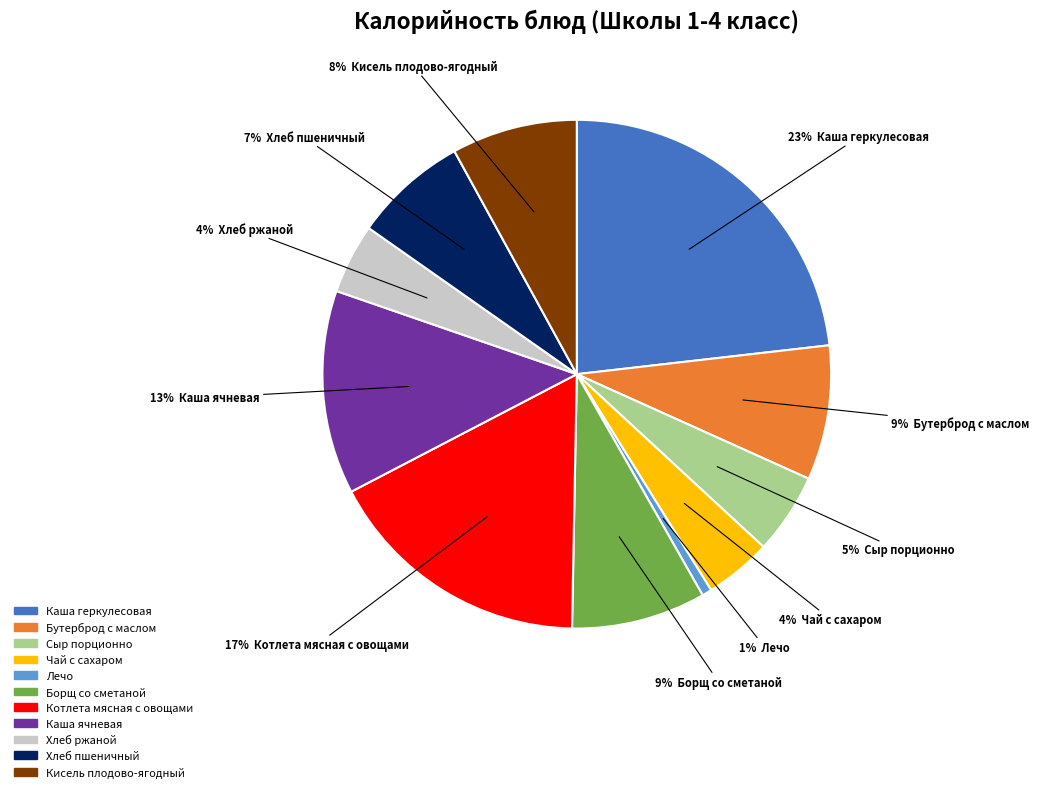

To the nearest percent, what is the average slice percentage?

9%